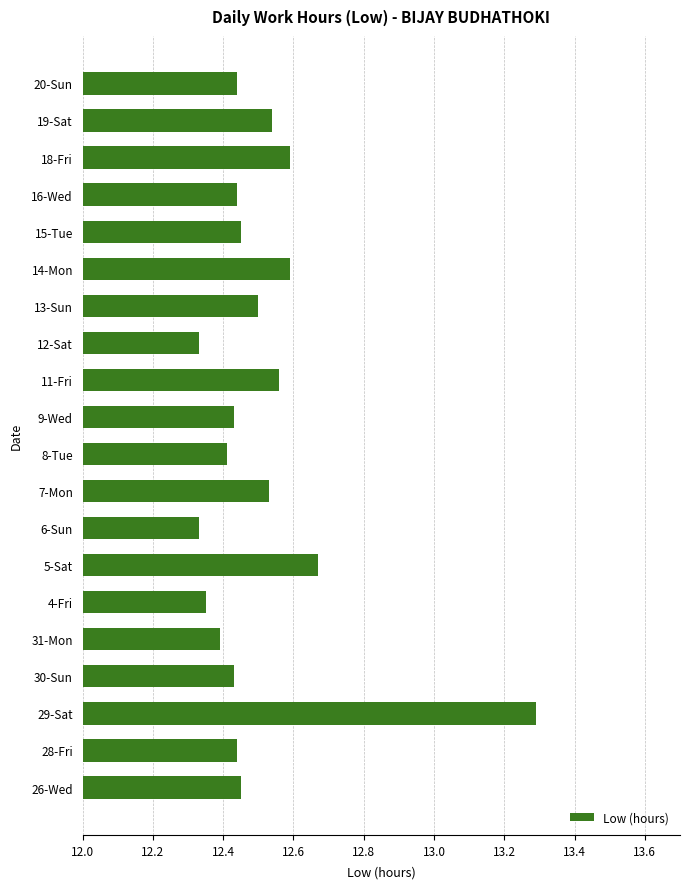

At which category does the chart reach its peak across all series?

29-Sat